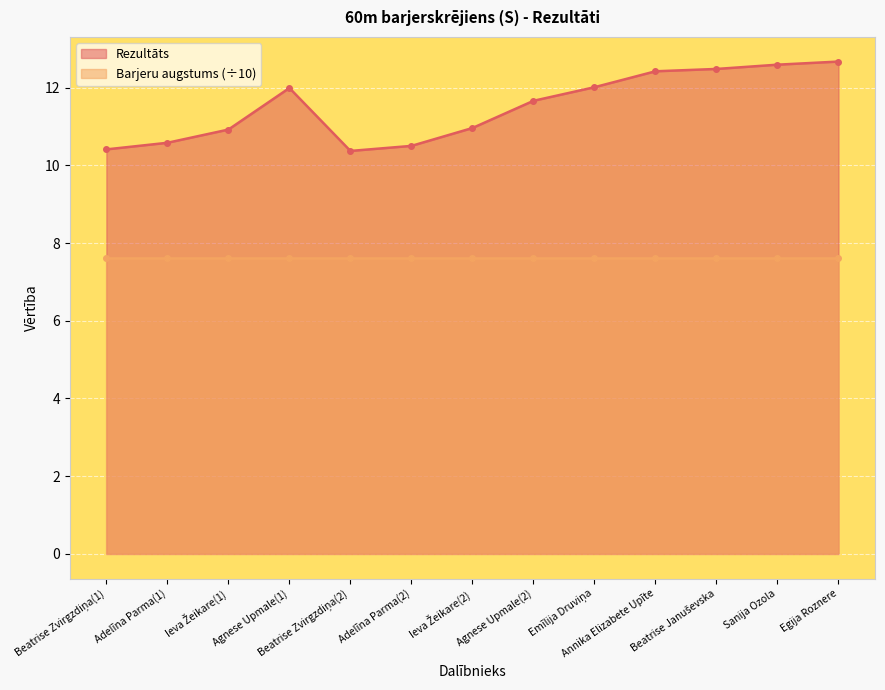

Reading left to right, extract all data points from this chart.

10.4	10.6	10.9	12.0	10.4	10.5	11.0	11.7	12.0	12.4	12.5	12.6	12.7